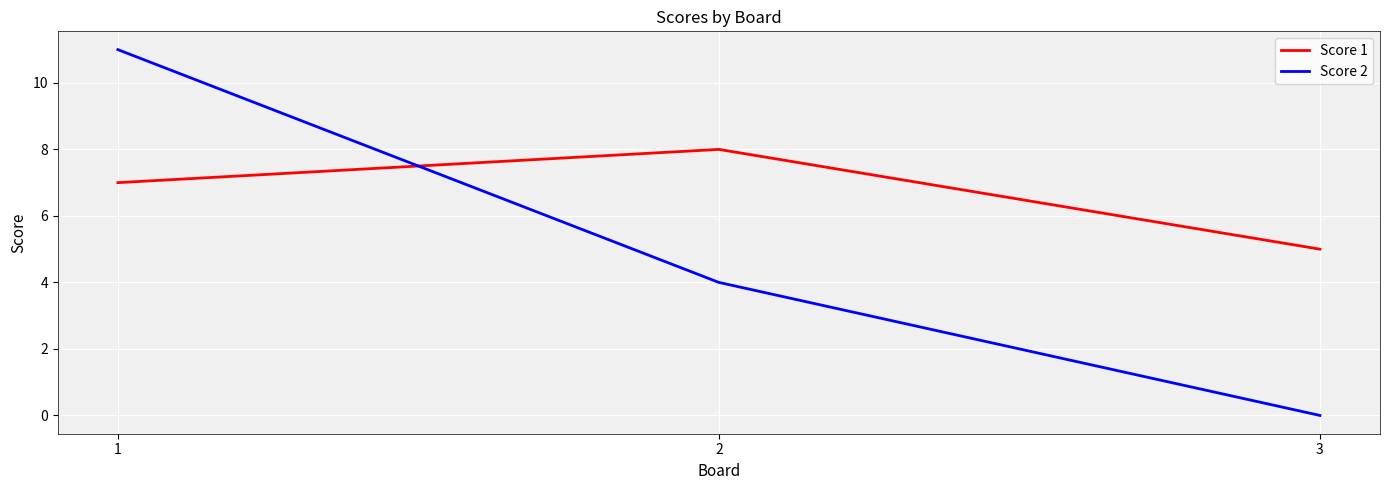

Rank the series by their average value, from lowest to highest.

Score 2, Score 1